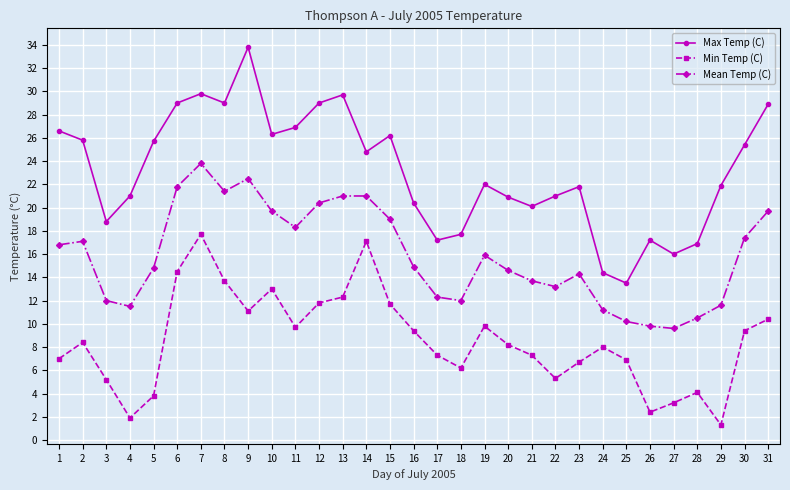

True or false: Min Temp (C) and Max Temp (C) cross at least once.

False